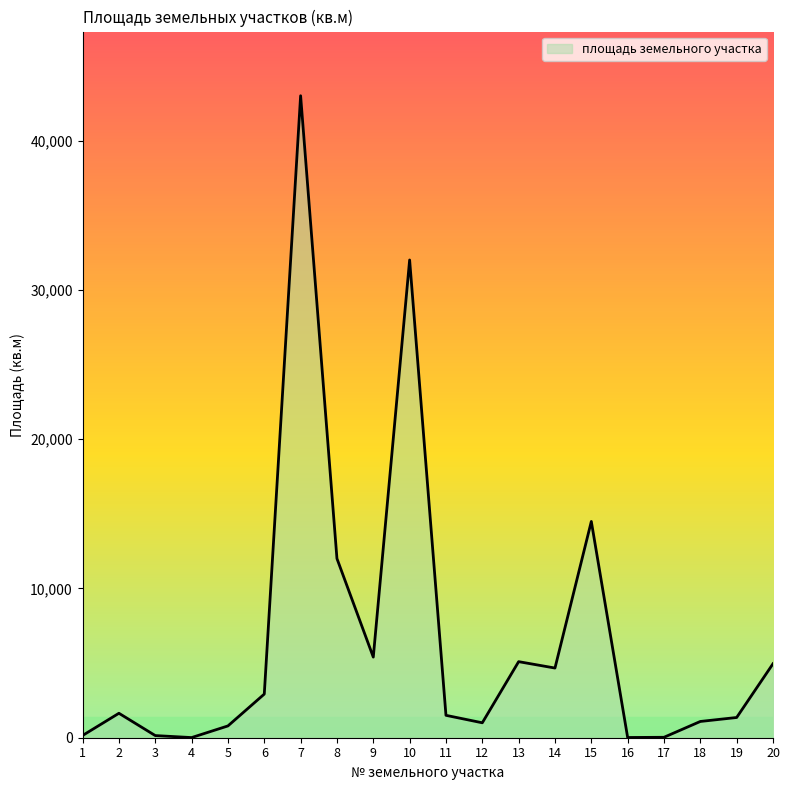

What is the difference between the maximum and minimum values?

42990.0